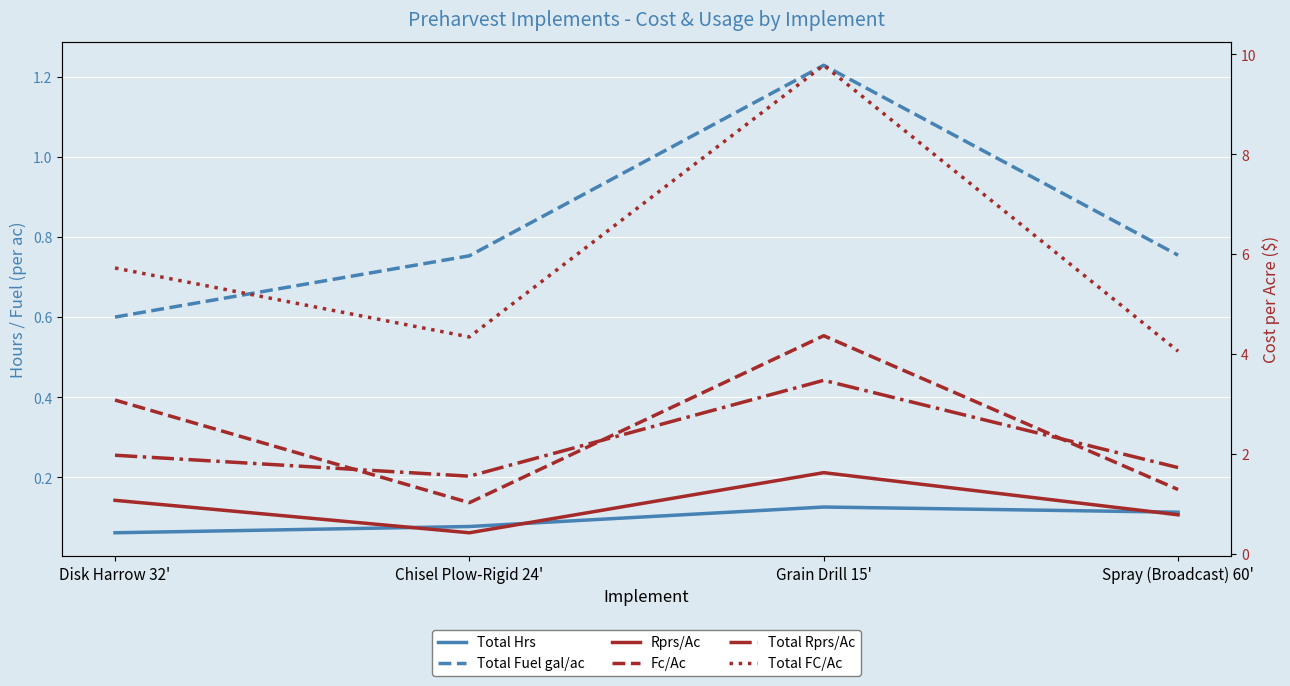

True or false: Total Hrs has more than 1 interior local peaks.

False